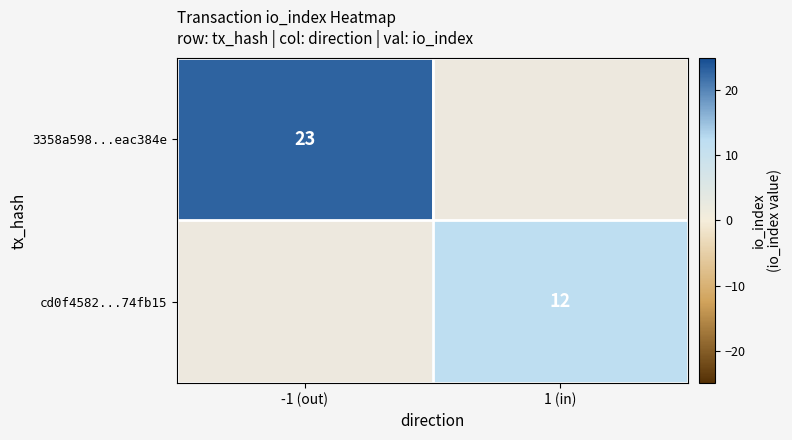

Which label corresponds to the smallest value in the chart?

1 (in)